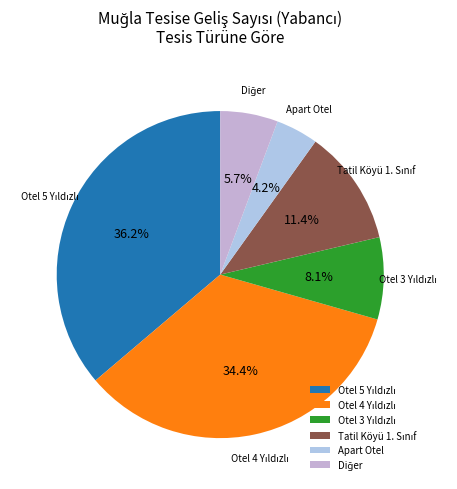

Count the number of slices in the pie.

6